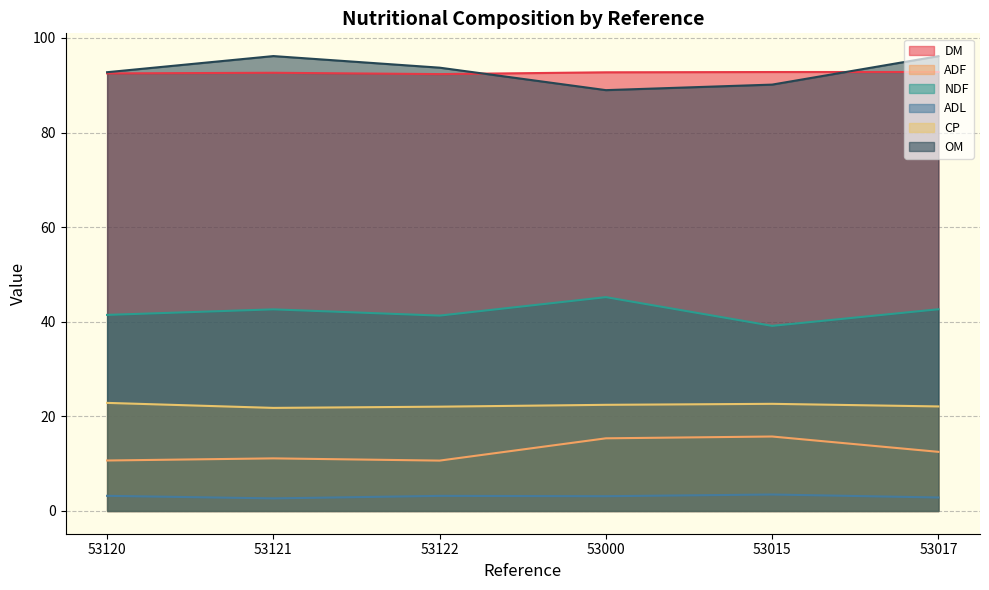

At which category does the chart reach its peak across all series?

53121